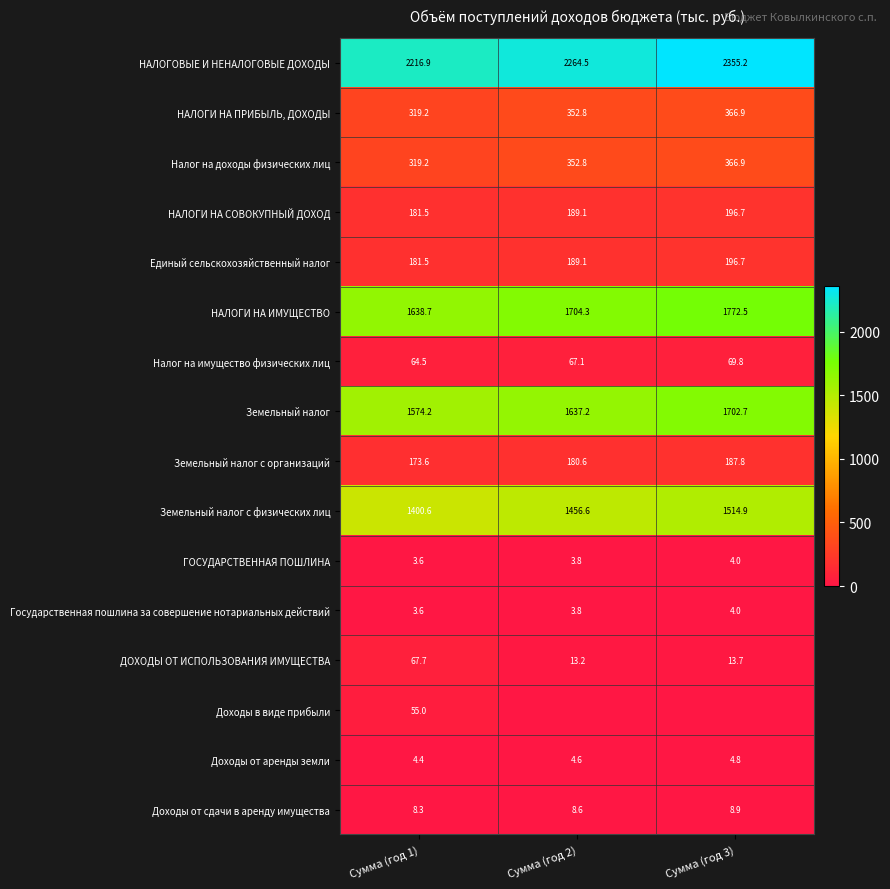

What is the difference between the second highest and minimum values in the Налог на имущество физических лиц series?

2.6